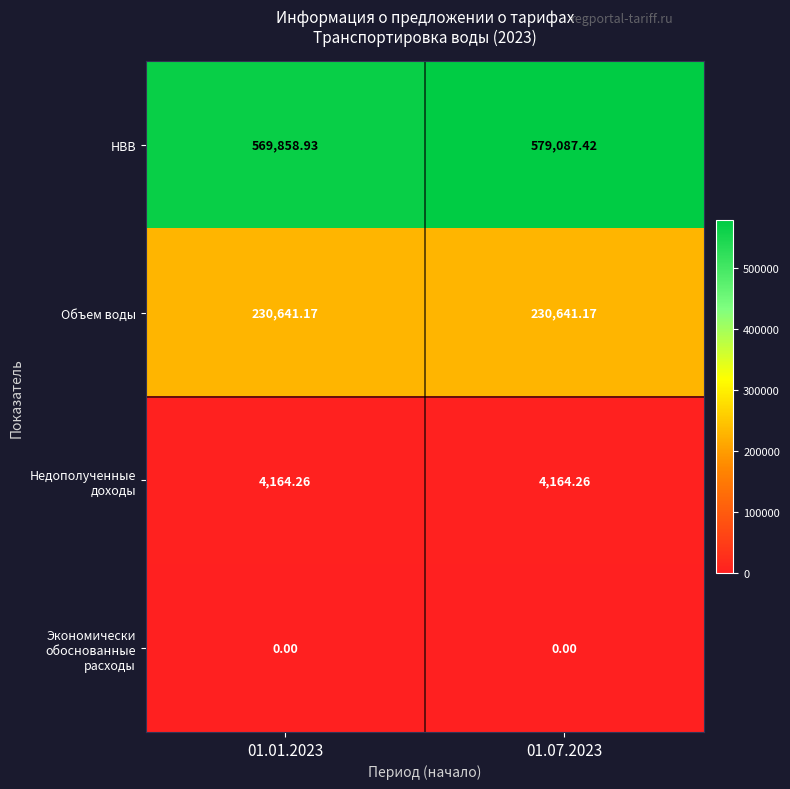

Which series has the largest total across all categories?

НВВ